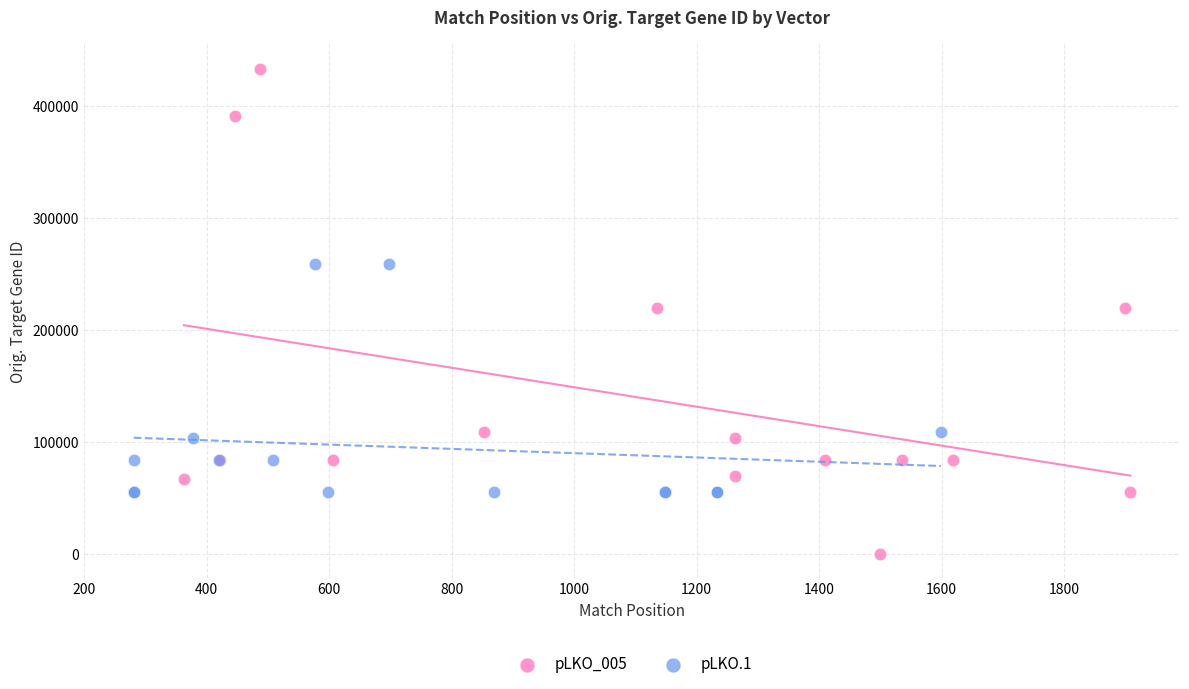

Which series has the largest Y range (max minus min)?

pLKO_005